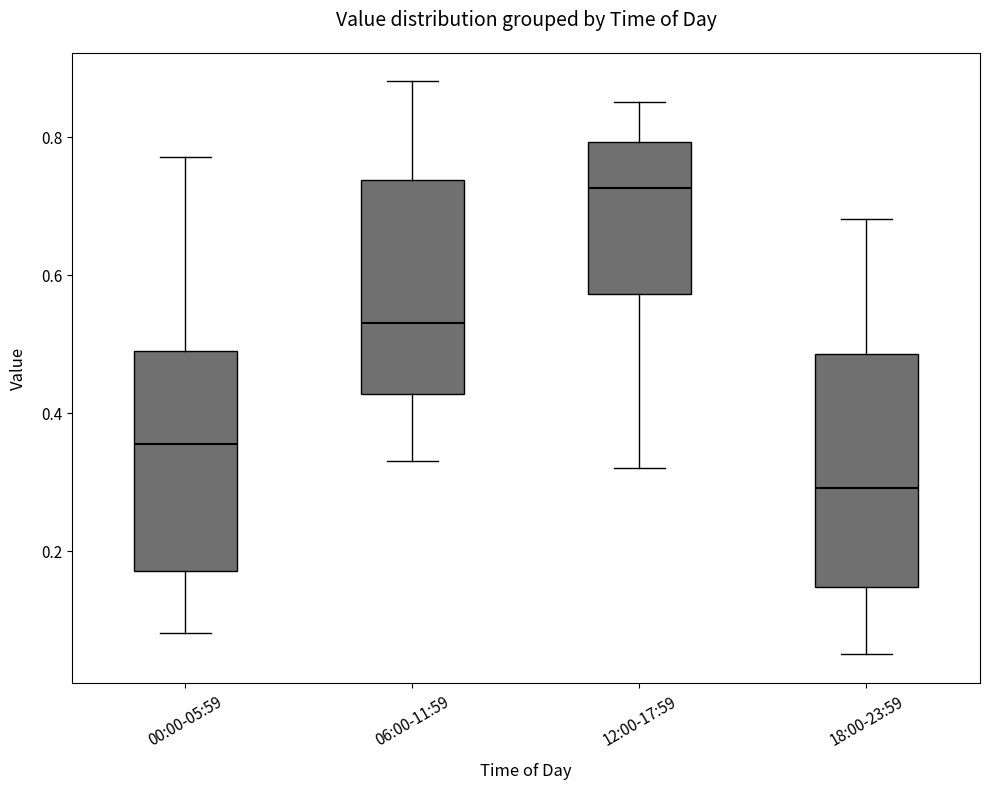

Reading left to right, read every box against the y-axis: the position of its median line, the range the box covers, and the ends of its whiskers. The values are not printed on the chart, so give them approximately, as read against the axis.

00:00-05:59: median 0.36, box 0.18 to 0.50, whiskers 0.08 to 0.78
06:00-11:59: median 0.54, box 0.42 to 0.74, whiskers 0.34 to 0.88
12:00-17:59: median 0.72, box 0.58 to 0.80, whiskers 0.32 to 0.86
18:00-23:59: median 0.30, box 0.14 to 0.48, whiskers 0.06 to 0.68